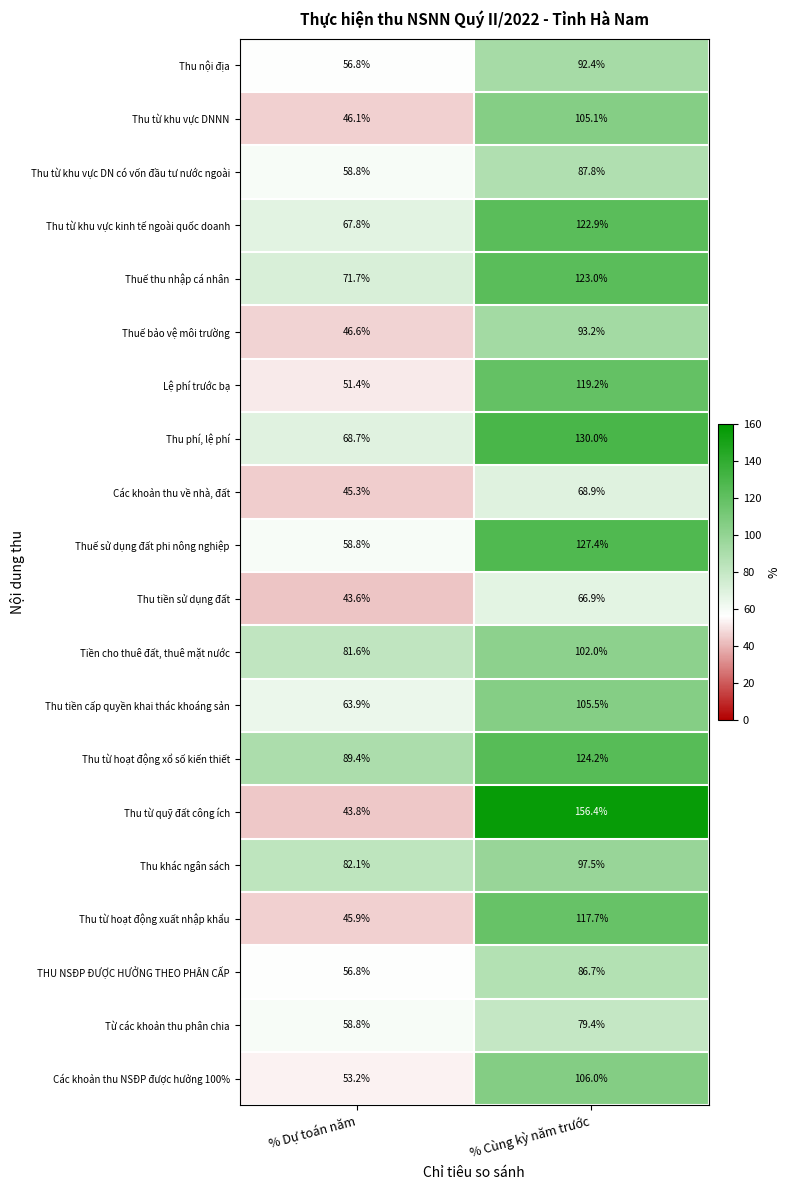

How many data points does each series have?

2